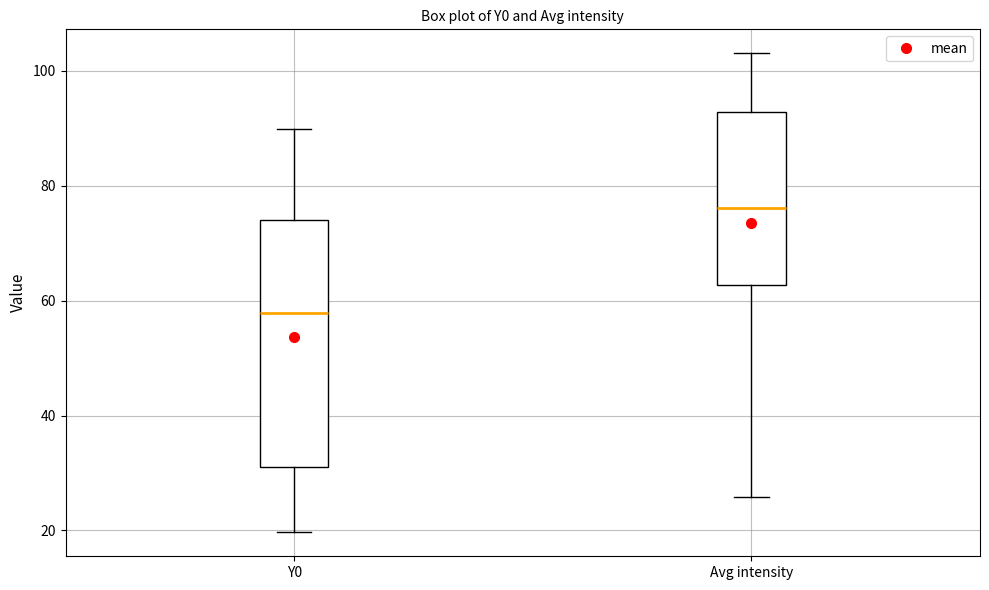

Which box's median line is the lowest?

Y0